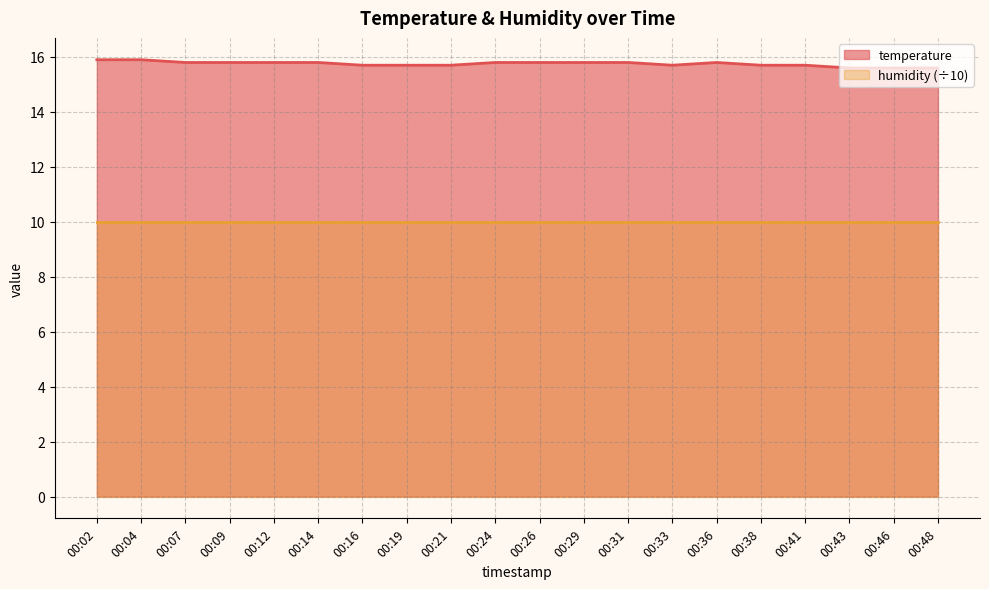

True or false: the data shows 15.7 at 00:19.

True